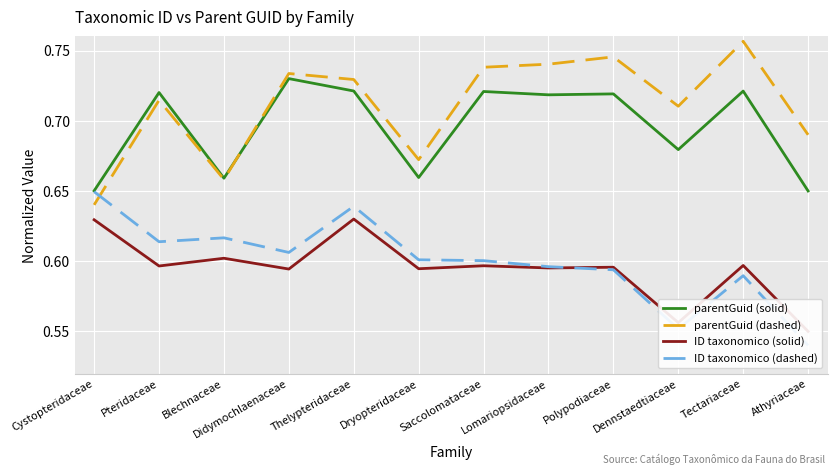

What is the label of the 6th point from the left?

Dryopteridaceae